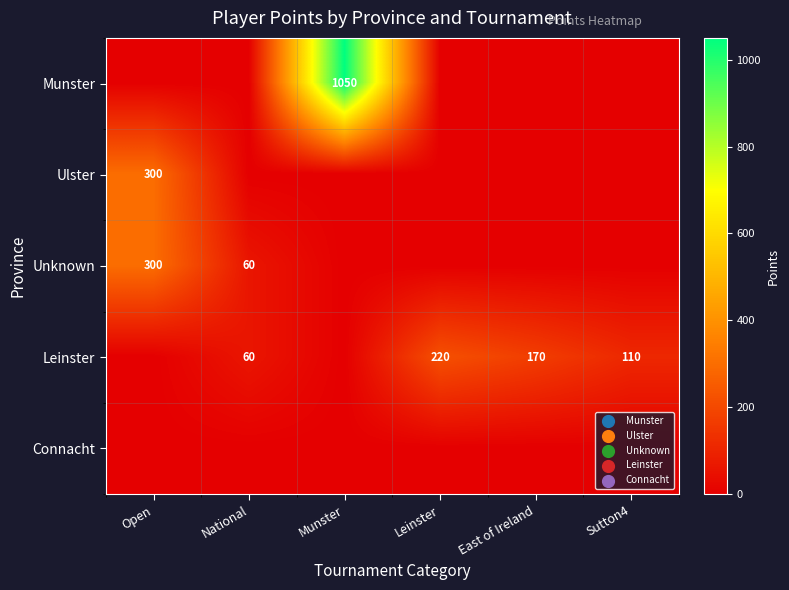

True or false: Munster has a value of 283 at Munster.

False